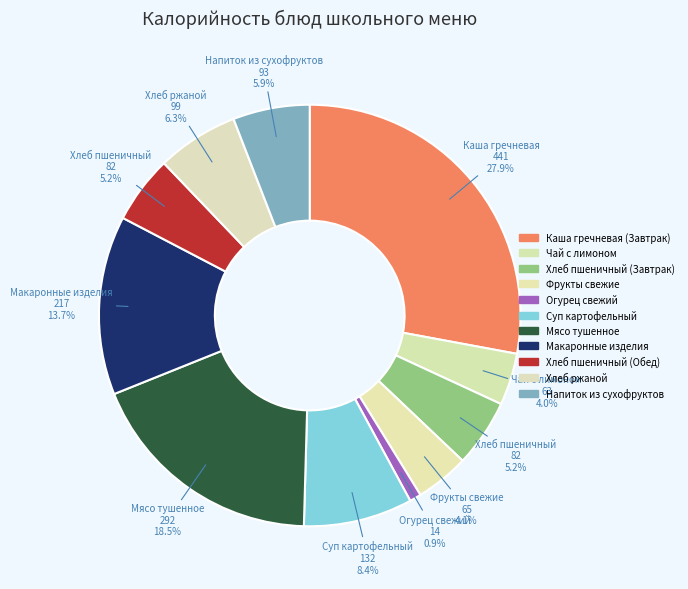

What is the total percentage of Суп картофельный and Мясо тушенное?

26.8%